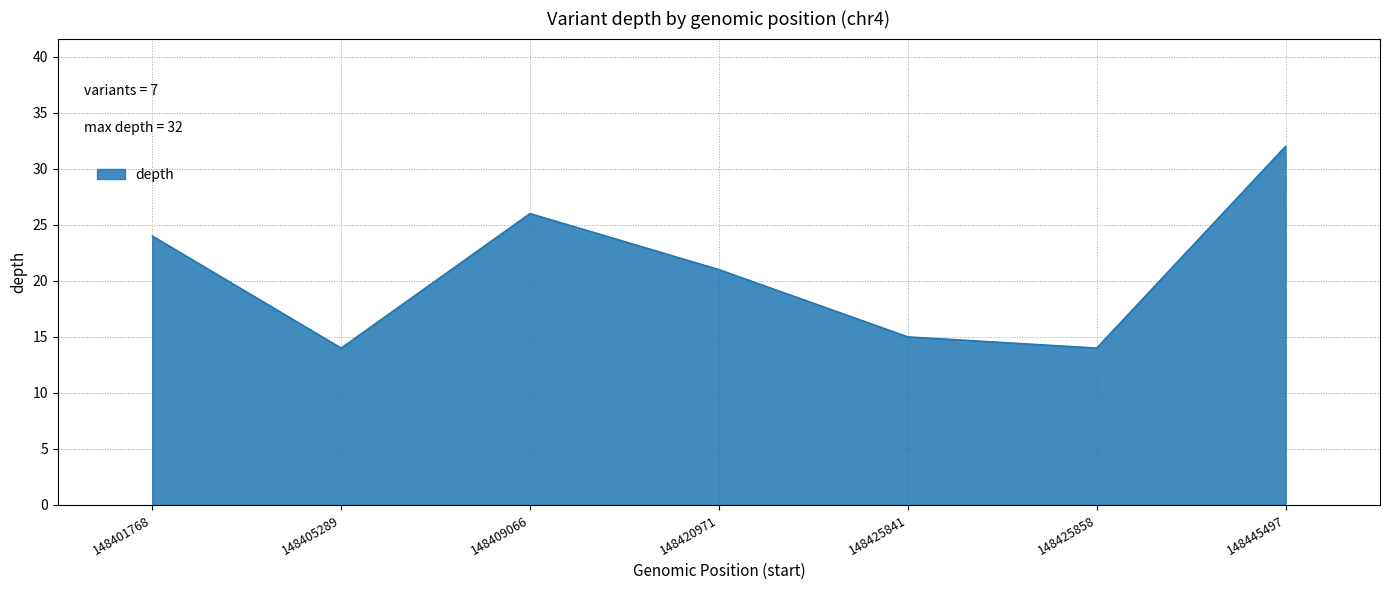

What is the change in value from 148401768 to 148420971?

-3